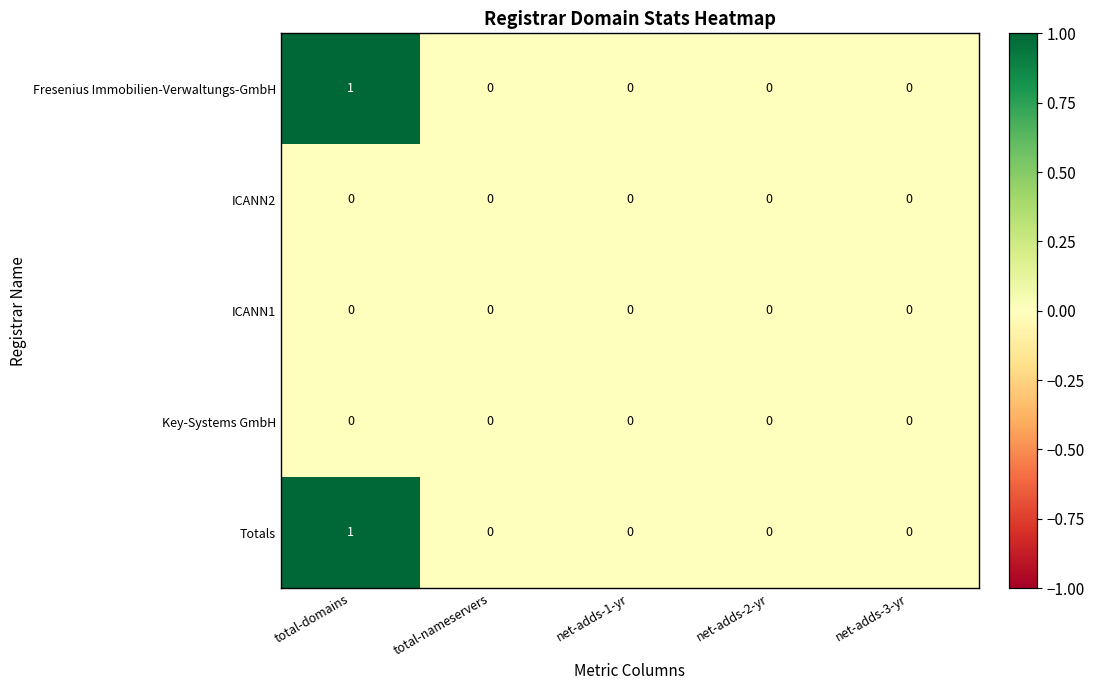

Reading left to right, extract all data points from this chart.

Fresenius Immobilien-Verwaltungs-GmbH: total-domains=1	total-nameservers=0	net-adds-1-yr=0	net-adds-2-yr=0	net-adds-3-yr=0
ICANN2: total-domains=0	total-nameservers=0	net-adds-1-yr=0	net-adds-2-yr=0	net-adds-3-yr=0
ICANN1: total-domains=0	total-nameservers=0	net-adds-1-yr=0	net-adds-2-yr=0	net-adds-3-yr=0
Key-Systems GmbH: total-domains=0	total-nameservers=0	net-adds-1-yr=0	net-adds-2-yr=0	net-adds-3-yr=0
Totals: total-domains=1	total-nameservers=0	net-adds-1-yr=0	net-adds-2-yr=0	net-adds-3-yr=0